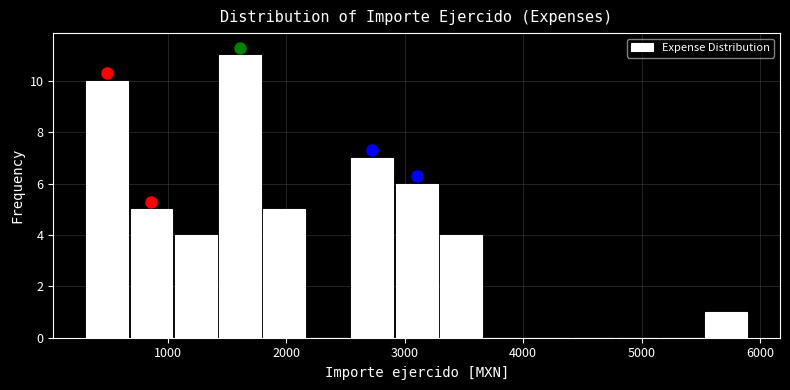

Read against the x-axis, roughly where is the centre of the tallest bar?

1600